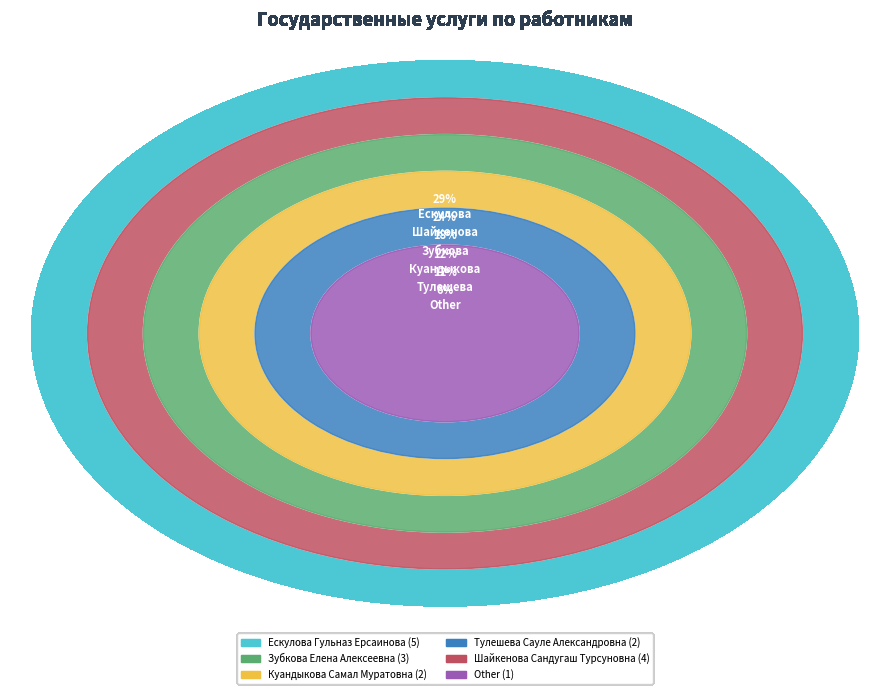

Combined, what portion of the pie is Ескулова Гульназ Ерсаинова and Шайкенова Сандугаш Турсуновна?

52.9%